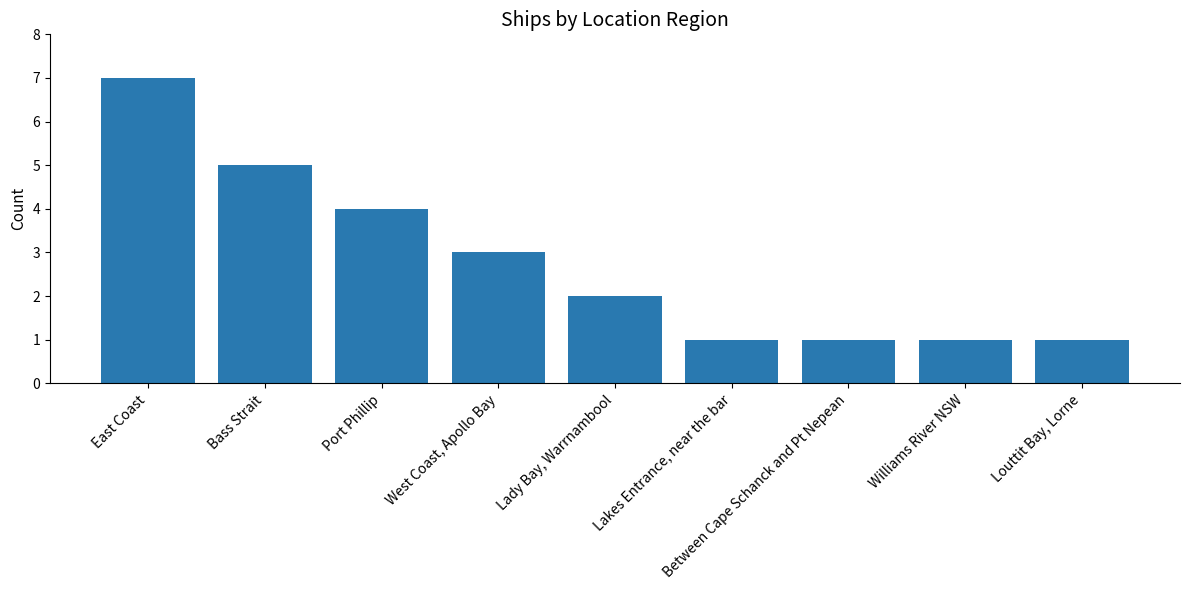

Reading right to left, list all the values displayed in this chart.

Louttit Bay, Lorne=1	Williams River NSW=1	Between Cape Schanck and Pt Nepean=1	Lakes Entrance, near the bar=1	Lady Bay, Warrnambool=2	West Coast, Apollo Bay=3	Port Phillip=4	Bass Strait=5	East Coast=7